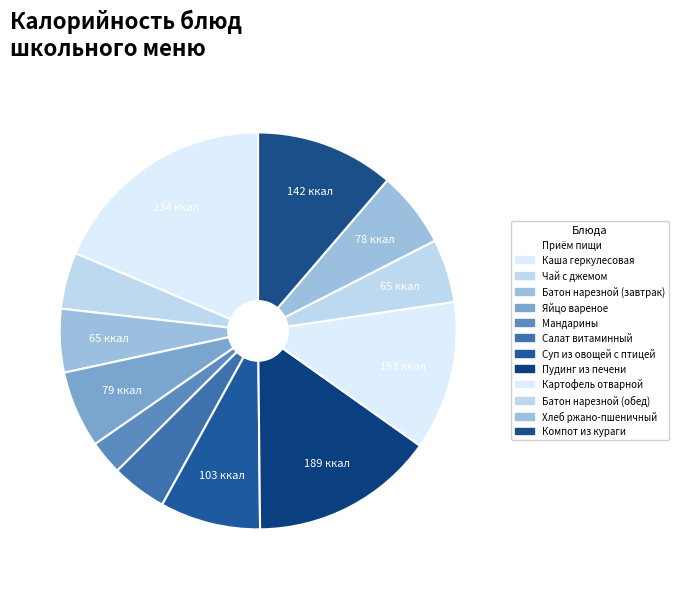

Count the number of slices in the pie.

12